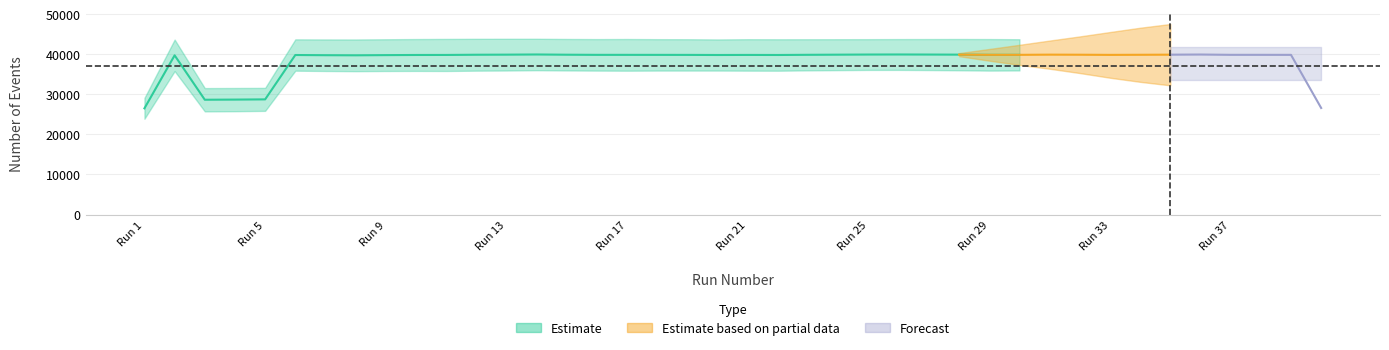

At which category does NumTrackEvents reach its first local peak?

2